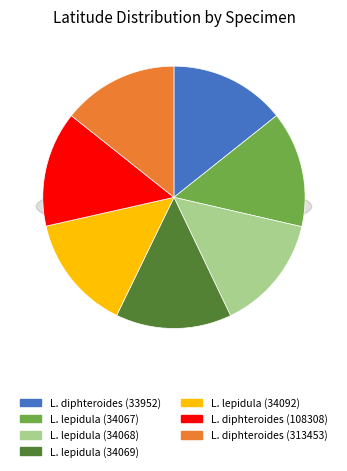

To the nearest percent, what percentage of the pie is Leuconycta diphteroides (313453)?

14%